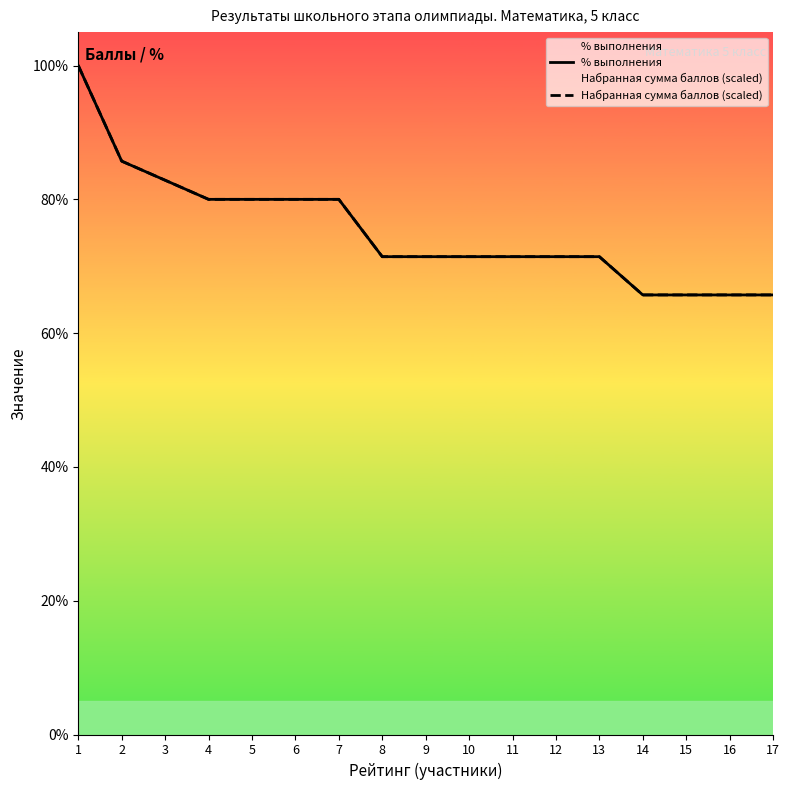

True or false: % выполнения has more than 1 interior local peaks.

False